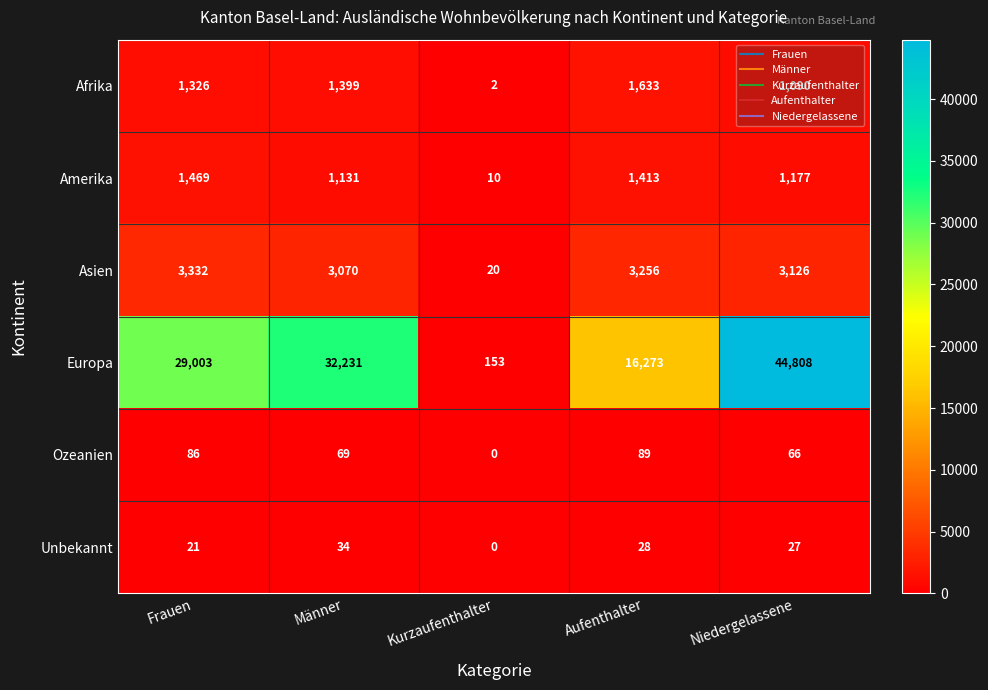

Rank the series at Niedergelassene from lowest to highest value.

Unbekannt, Ozeanien, Afrika, Amerika, Asien, Europa